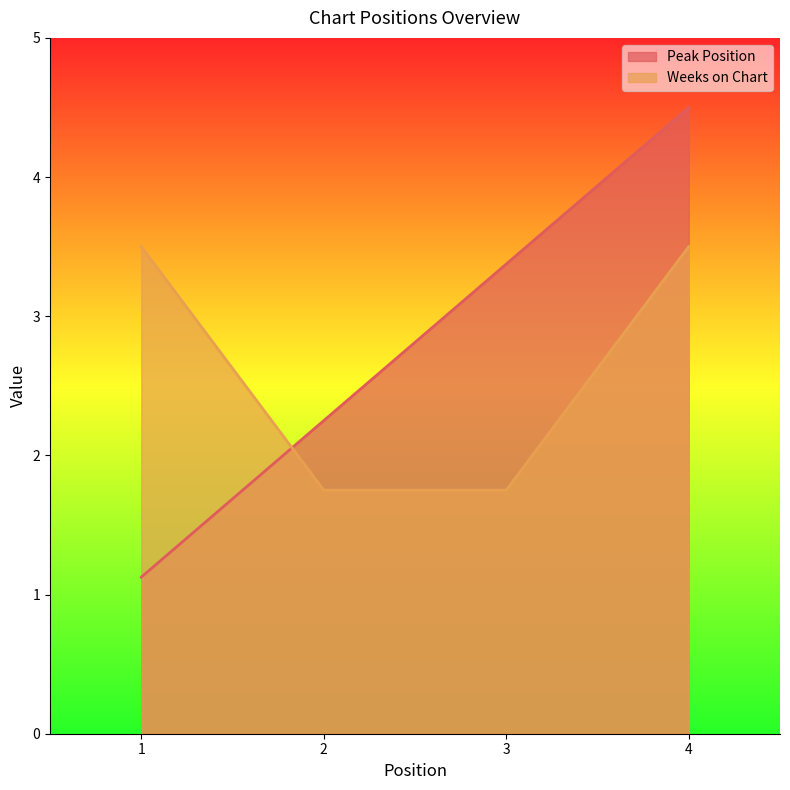

Does the chart display data point markers on the line(s)?

No